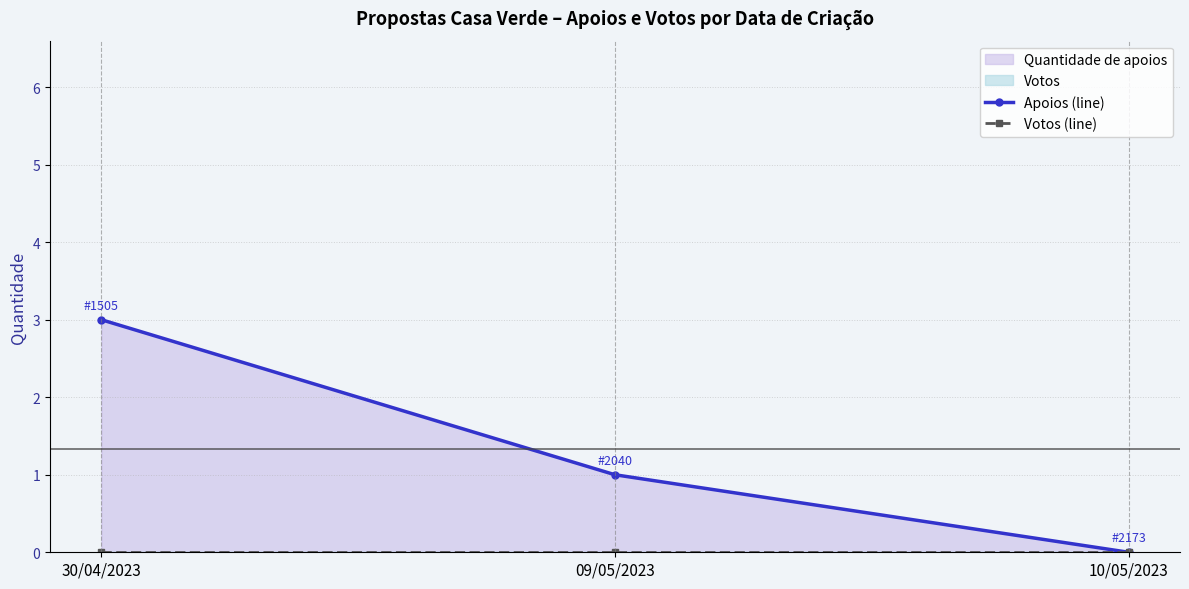

Reading left to right, extract all data points from this chart.

Apoios (line): 30/04/2023=3	09/05/2023=1	10/05/2023=0
Votos (line): 30/04/2023=0	09/05/2023=0	10/05/2023=0